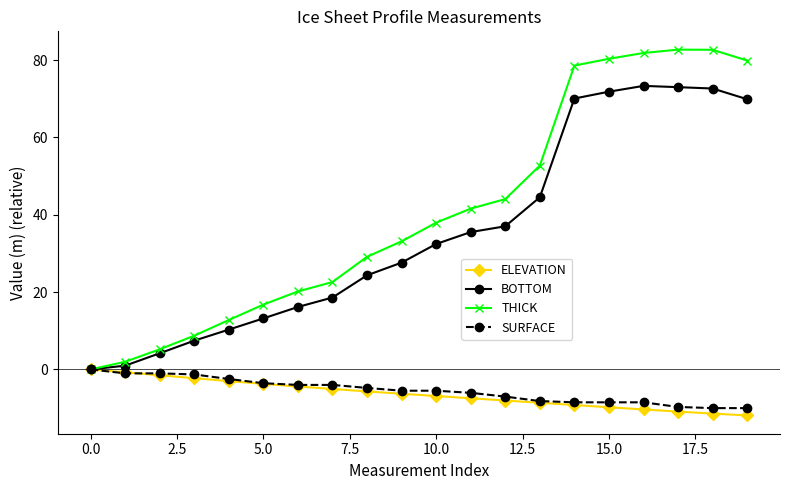

What is the value of the BOTTOM point at the 12th from the left?

35.5